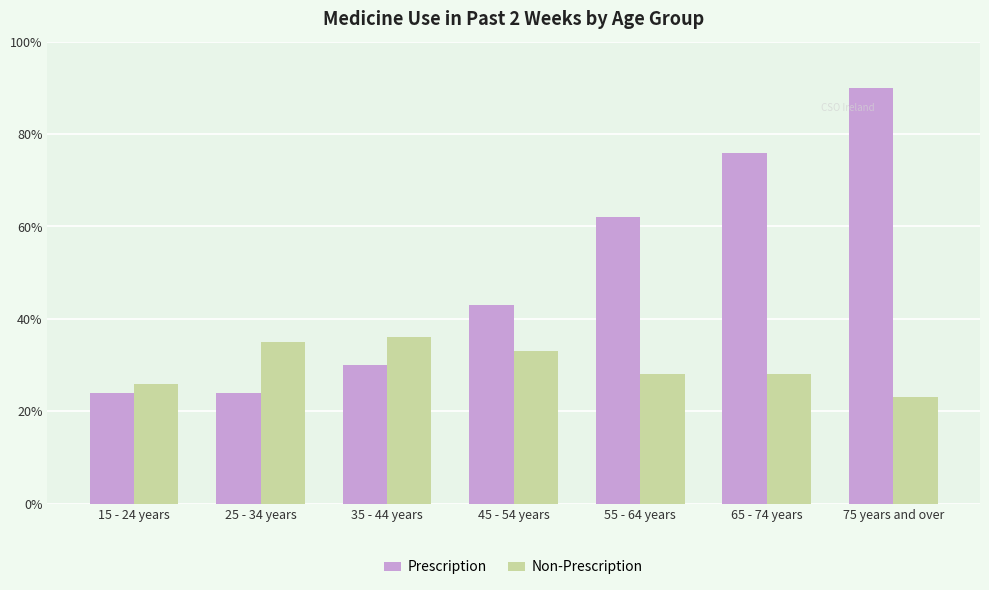

Reading right to left, extract all data points from this chart.

Prescription: 90	76	62	43	30	24	24
Non-Prescription: 23	28	28	33	36	35	26